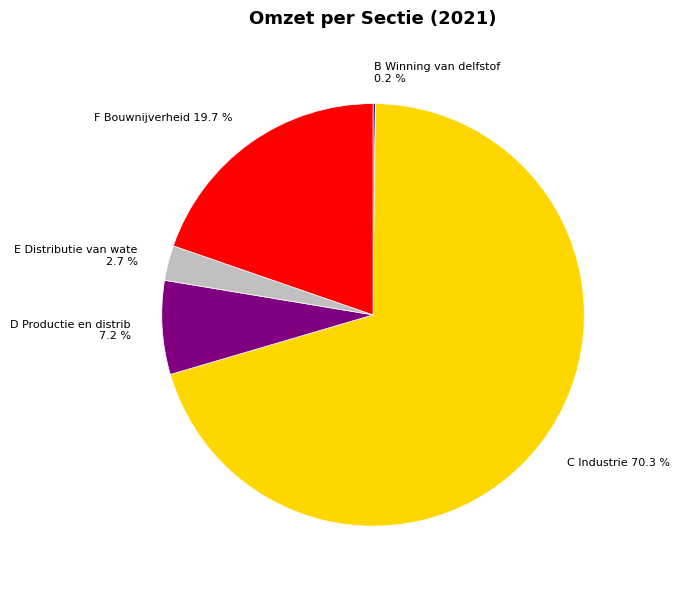

Does any single category account for the majority?

Yes